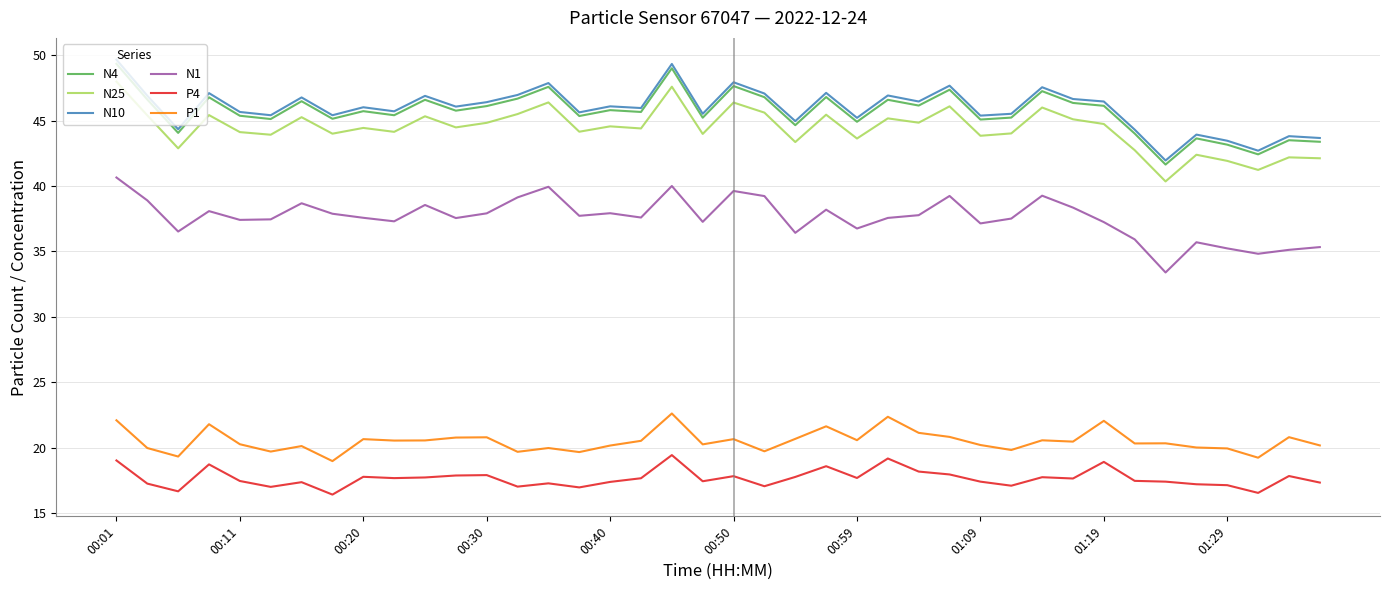

True or false: P1 and N10 intersect in this chart.

False